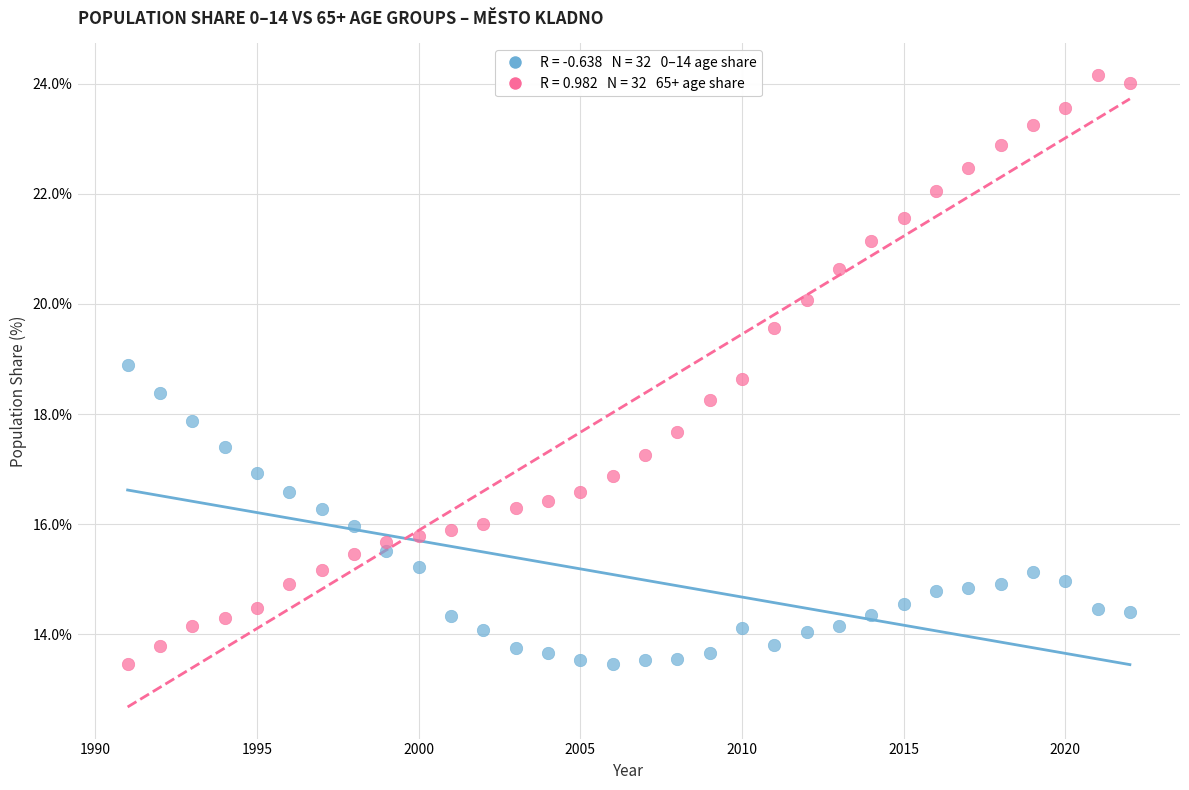

Across all data points, what is the range of Y values (max minus min)?

10.7